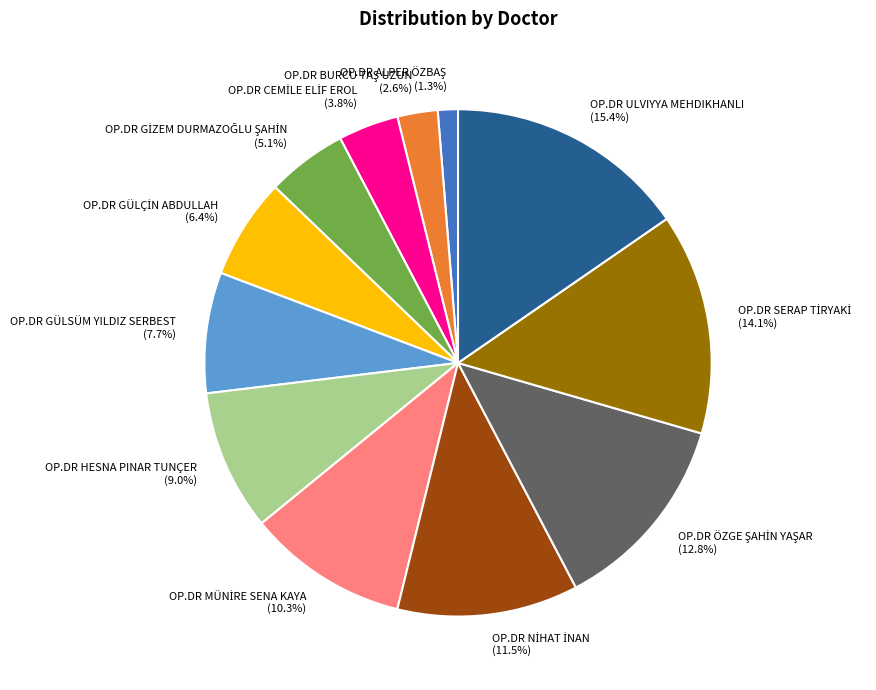

What percentage is NOT represented by OP.DR GÜLSÜM YILDIZ SERBEST?

92.3%